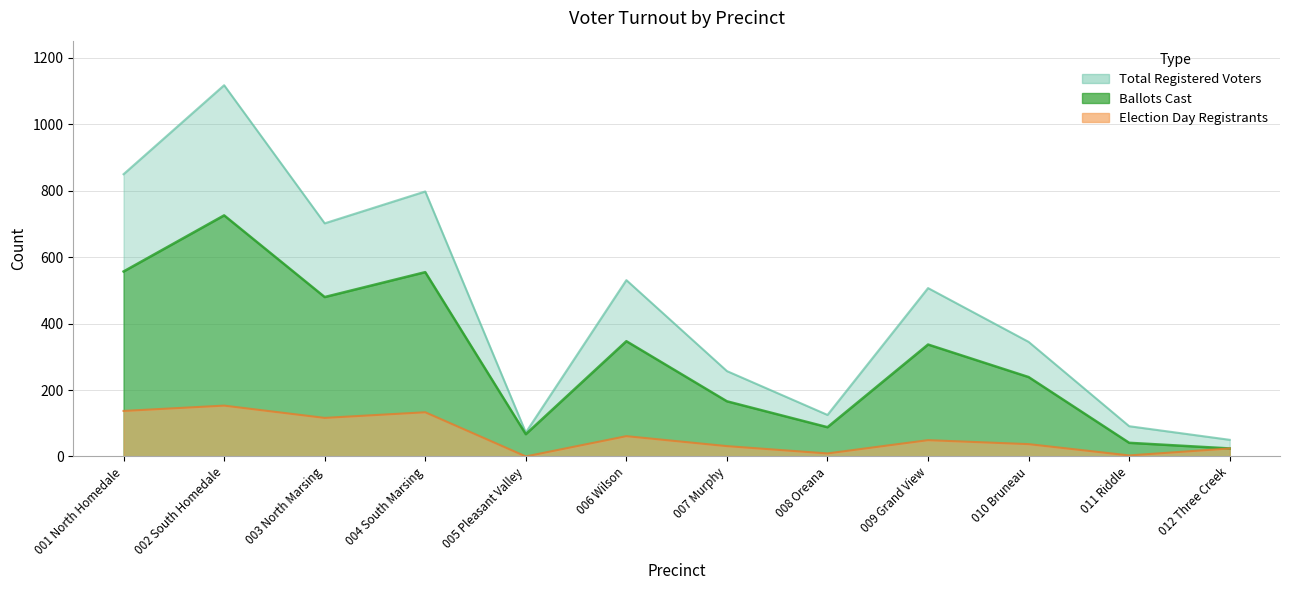

Reading left to right, list all the values displayed in this chart.

Ballots Cast: 557	726	480	555	67	347	166	88	337	239	41	24
Total Registered Voters: 850	1118	702	798	72	531	257	125	507	345	91	50
Election Day Registrants: 137	153	116	133	0	61	31	9	49	37	3	24